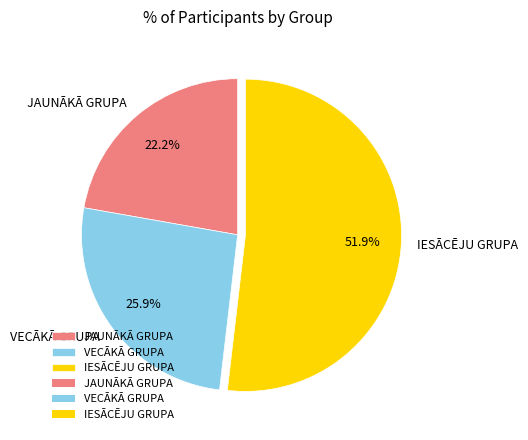

What is the largest slice in the pie chart?

IESĀCĒJU GRUPA